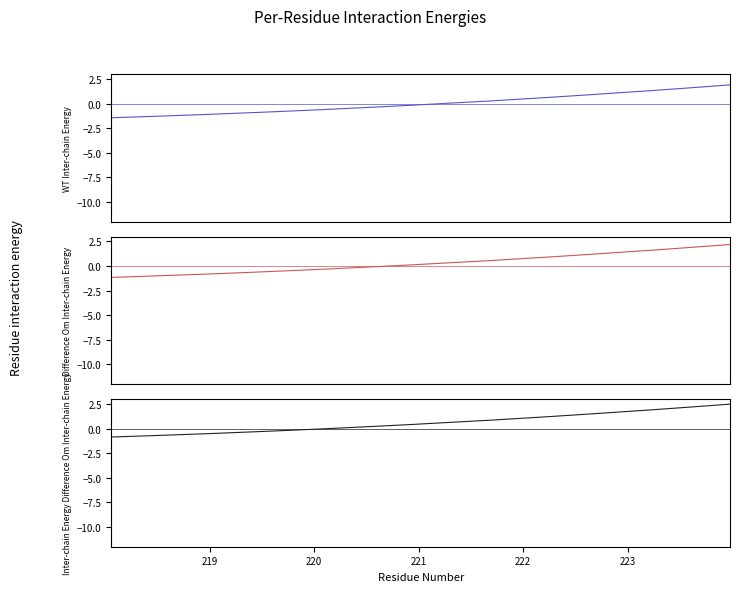

Reading left to right, what are all the values shown in this chart?

WT Inter-chain Energy: -1.4	-1.4	-1.3	-1.2	-1.2	-1.1	-1.0	-0.9	-0.8	-0.8	-0.7	-0.6	-0.5	-0.4	-0.3	-0.2	-0.1	0.0	0.2	0.3	0.4	0.5	0.6	0.8	0.9	1.0	1.2	1.3	1.4	1.6	1.7	1.9
Difference Om Inter-chain Energy: -1.1	-1.1	-1.0	-0.9	-0.9	-0.8	-0.7	-0.6	-0.5	-0.5	-0.4	-0.3	-0.2	-0.1	0.0	0.1	0.2	0.3	0.5	0.6	0.7	0.8	0.9	1.1	1.2	1.3	1.5	1.6	1.7	1.9	2.0	2.2
Inter-chain Energy Difference Om Inter-chain Energy: -0.8	-0.8	-0.7	-0.6	-0.6	-0.5	-0.4	-0.3	-0.2	-0.2	-0.1	0.0	0.1	0.2	0.3	0.4	0.5	0.6	0.8	0.9	1.0	1.1	1.2	1.4	1.5	1.6	1.8	1.9	2.0	2.2	2.3	2.5